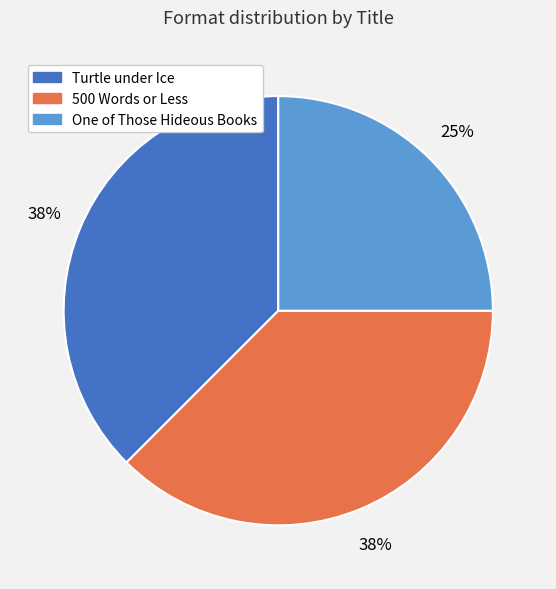

To the nearest percent, what is the combined percentage of 500 Words or Less and Turtle under Ice?

75%